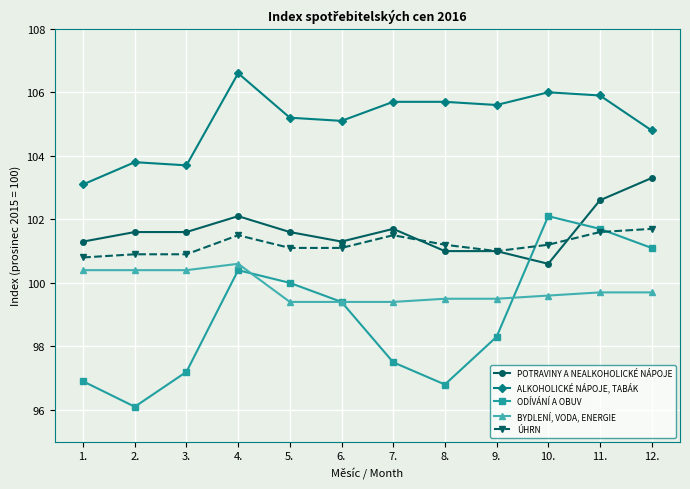

At how many categories does at least one series exceed 98?

12